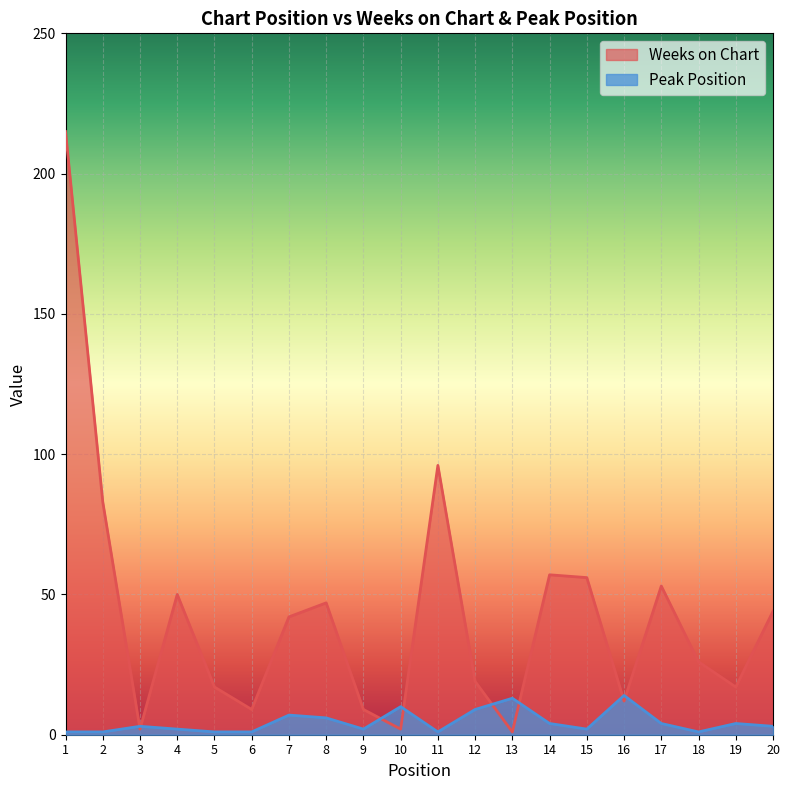

How many lines are shown in the chart?

2